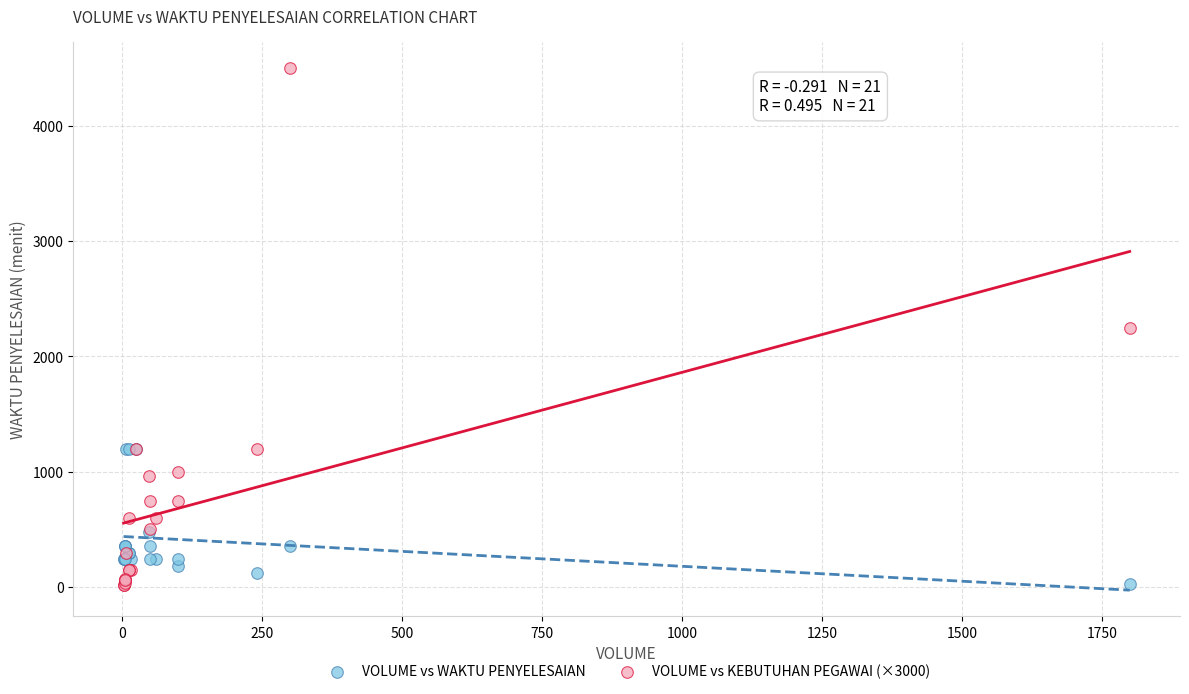

What are all the series names shown in the legend?

VOLUME vs WAKTU PENYELESAIAN, VOLUME vs KEBUTUHAN PEGAWAI (×3000)